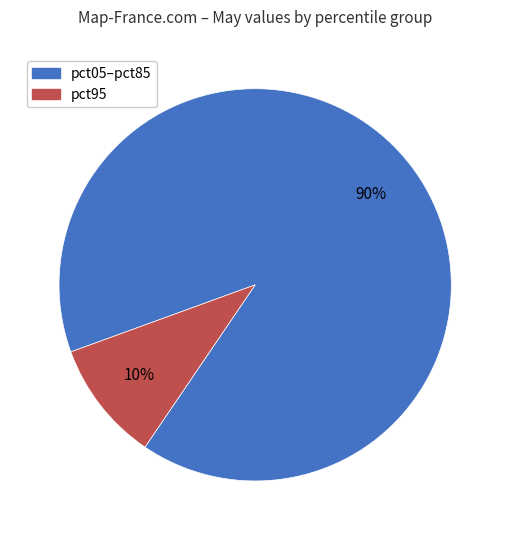

How many slices are in this pie chart?

2